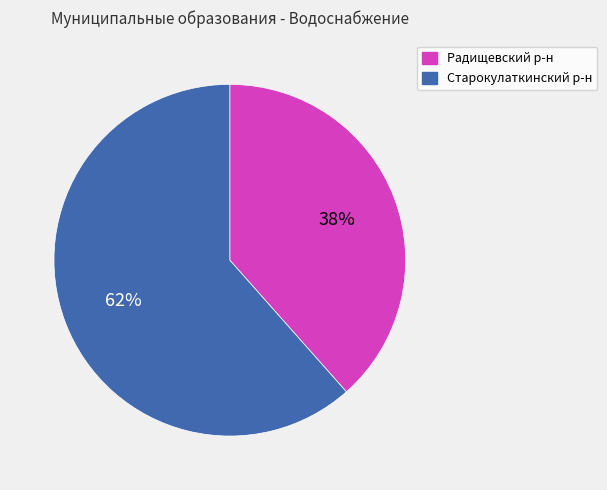

Is it true that Радищевский р-н is 38% of the pie?

True